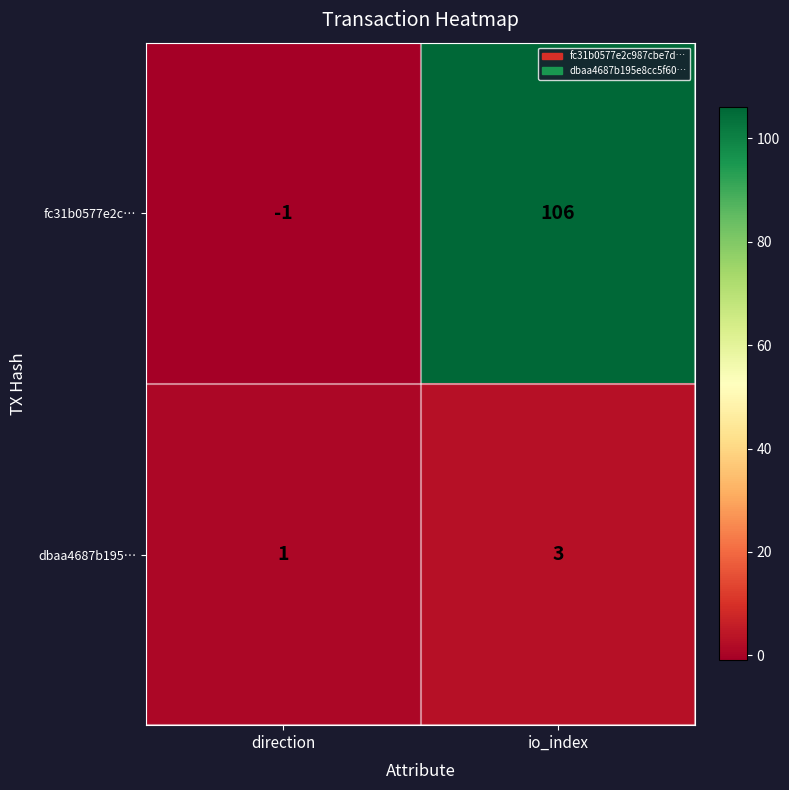

True or false: dbaa4687b195… has a value of 1 at io_index.

False